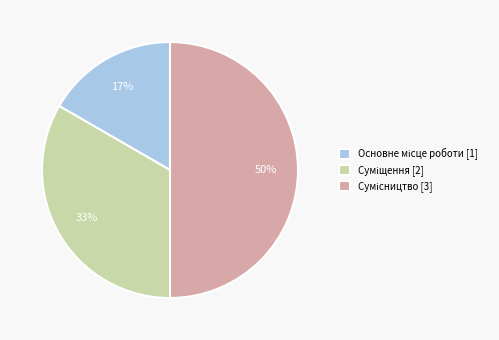

To the nearest percent, what is the average slice percentage?

33%